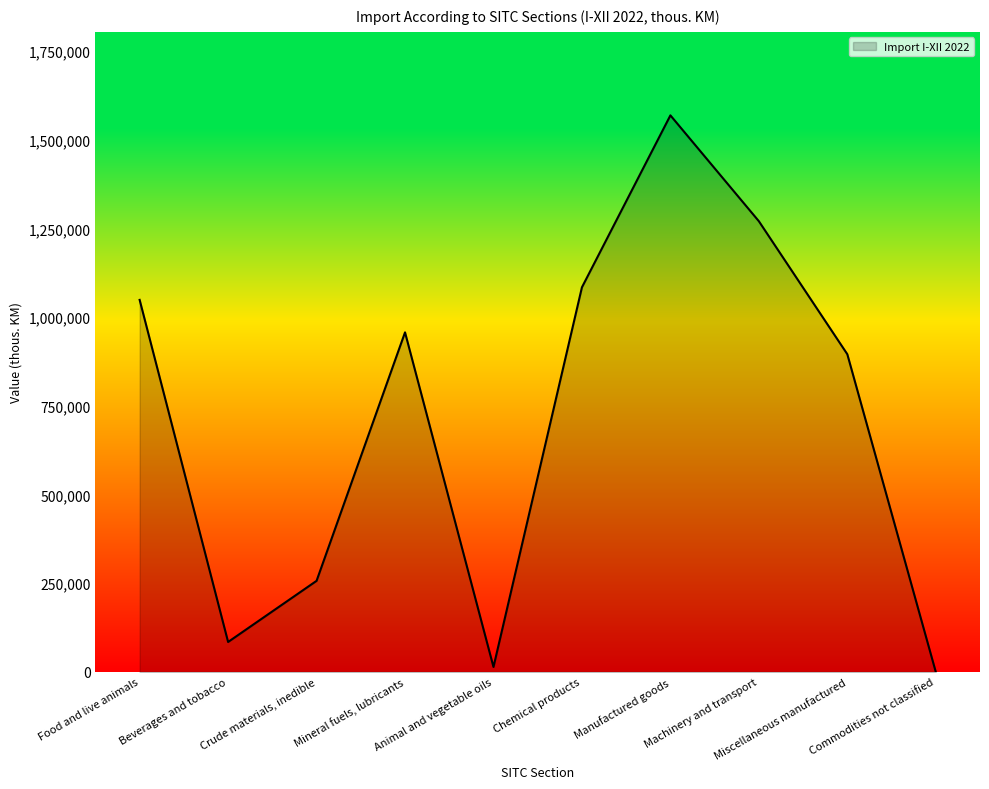

What is the ratio of the value at Beverages and tobacco to the value at Chemical products?

0.1